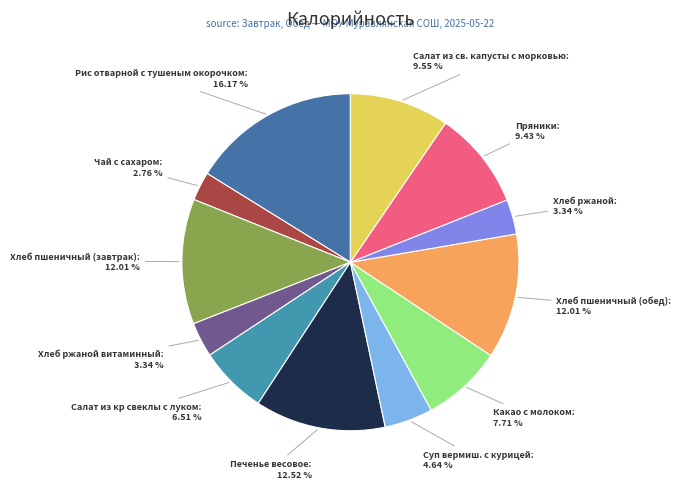

What is the smallest slice in the pie chart?

Чай с сахаром